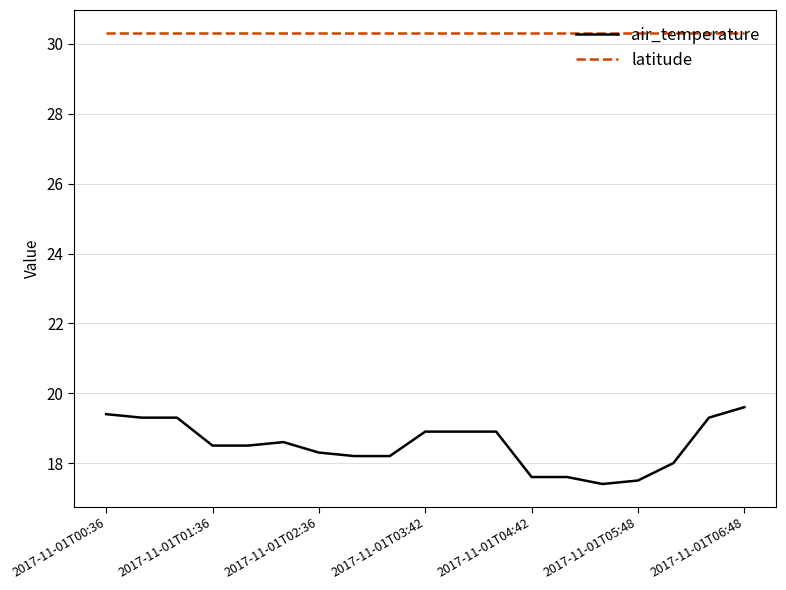

Which series has the largest range (max minus min)?

air_temperature